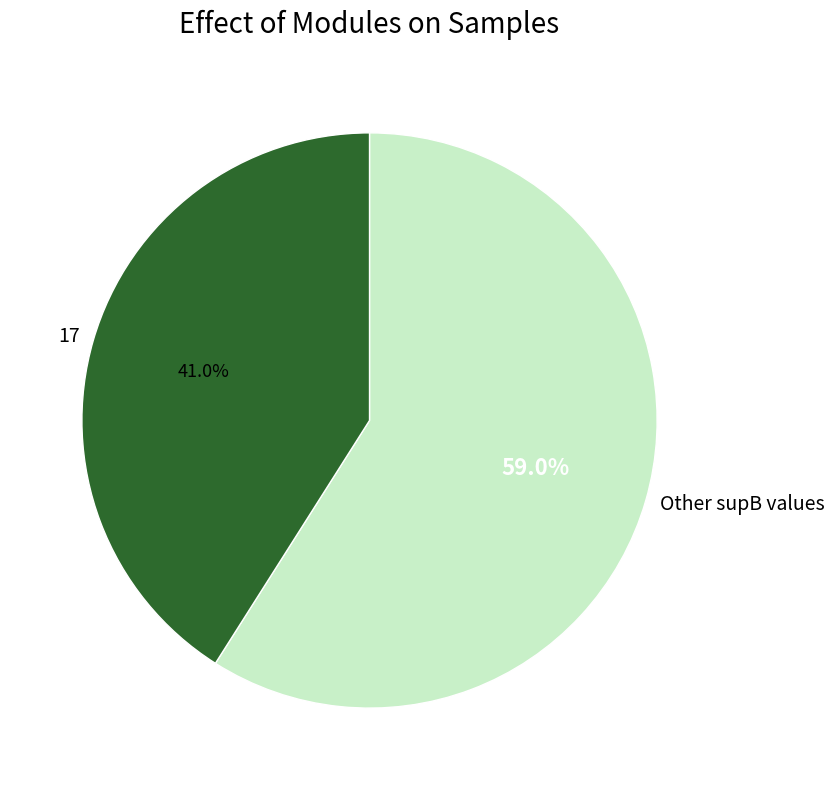

How many slices are in this pie chart?

2